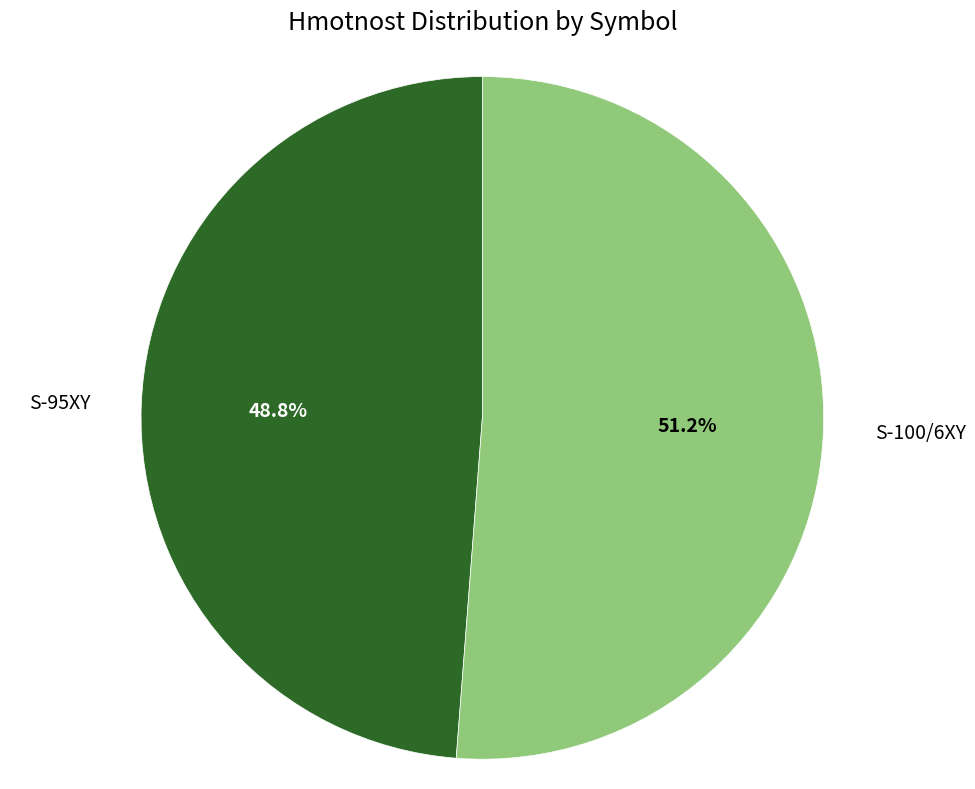

Is there any slice that represents more than half of the pie?

Yes